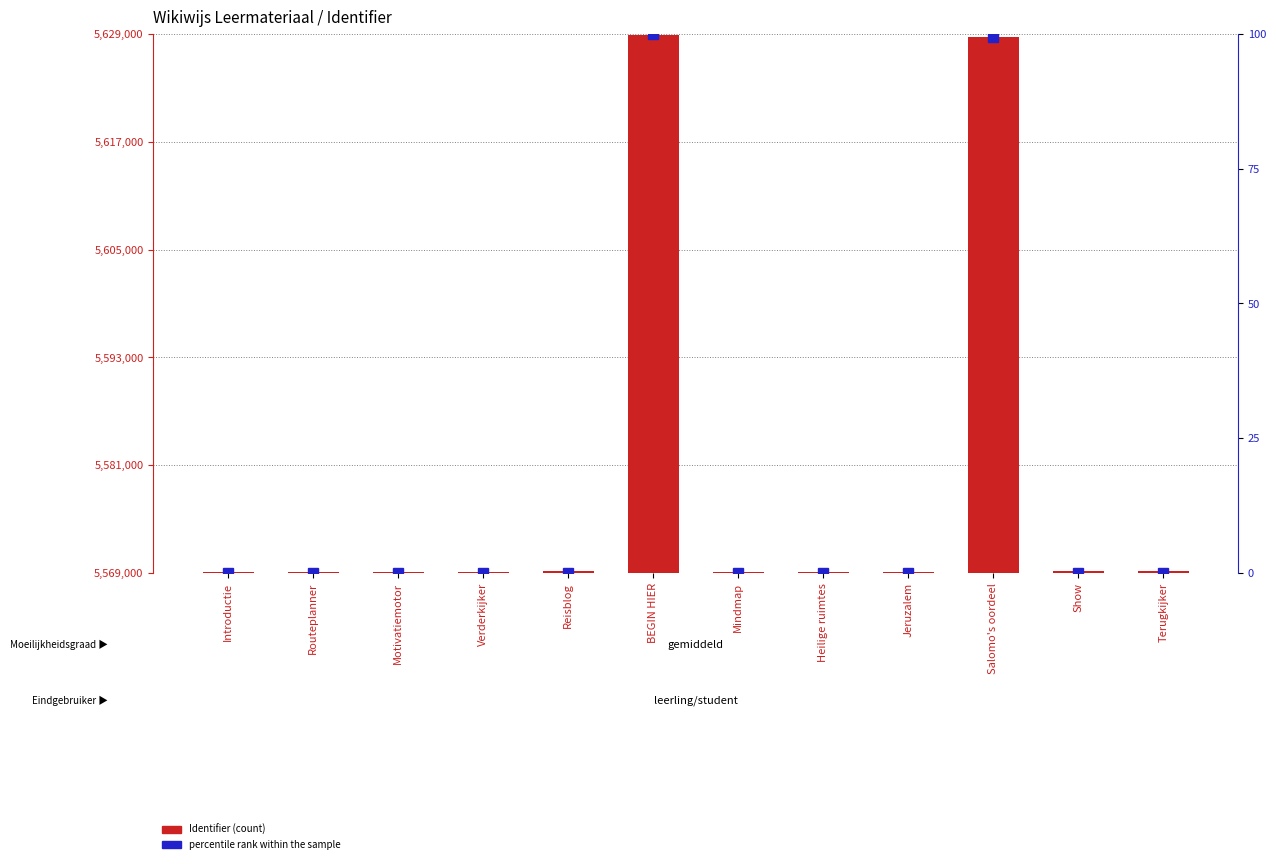

Reading left to right, what are all the values shown in this chart?

Identifier: Introductie=5569136.0	Routeplanner=5569146.0	Motivatiemotor=5569139.0	Verderkijker=5569143.0	Reisblog=5569162.0	BEGIN HIER=5628898.0	Mindmap=5569149.0	Heilige ruimtes=5569154.0	Jeruzalem=5569157.0	Salomo's oordeel=5628607.0	Show=5569165.0	Terugkijker=5569168.0
percentile rank within the sample: Introductie=0.0	Routeplanner=0.0	Motivatiemotor=0.0	Verderkijker=0.0	Reisblog=0.0	BEGIN HIER=100.0	Mindmap=0.0	Heilige ruimtes=0.0	Jeruzalem=0.0	Salomo's oordeel=99.5	Show=0.0	Terugkijker=0.1